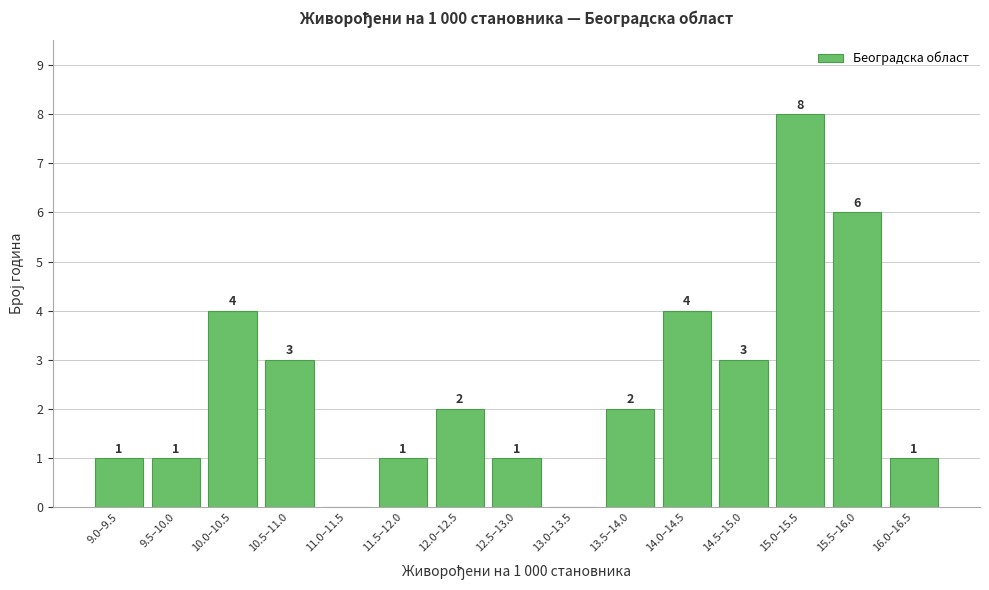

Reading right to left, list all the values displayed in this chart.

16.0–16.5=1	15.5–16.0=6	15.0–15.5=8	14.5–15.0=3	14.0–14.5=4	13.5–14.0=2	13.0–13.5=0	12.5–13.0=1	12.0–12.5=2	11.5–12.0=1	11.0–11.5=0	10.5–11.0=3	10.0–10.5=4	9.5–10.0=1	9.0–9.5=1